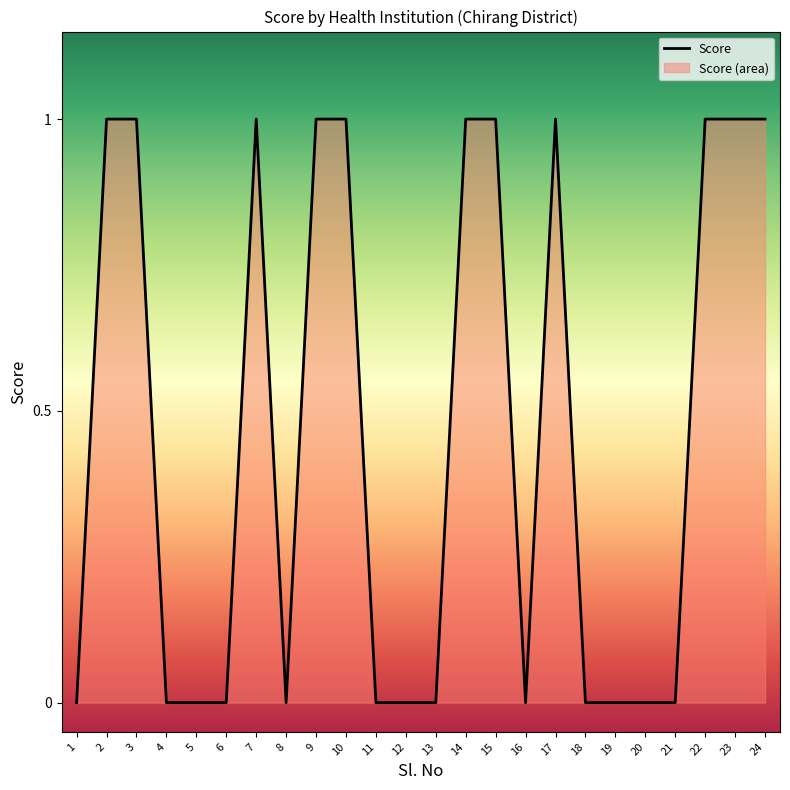

Where is the first local maximum?

7